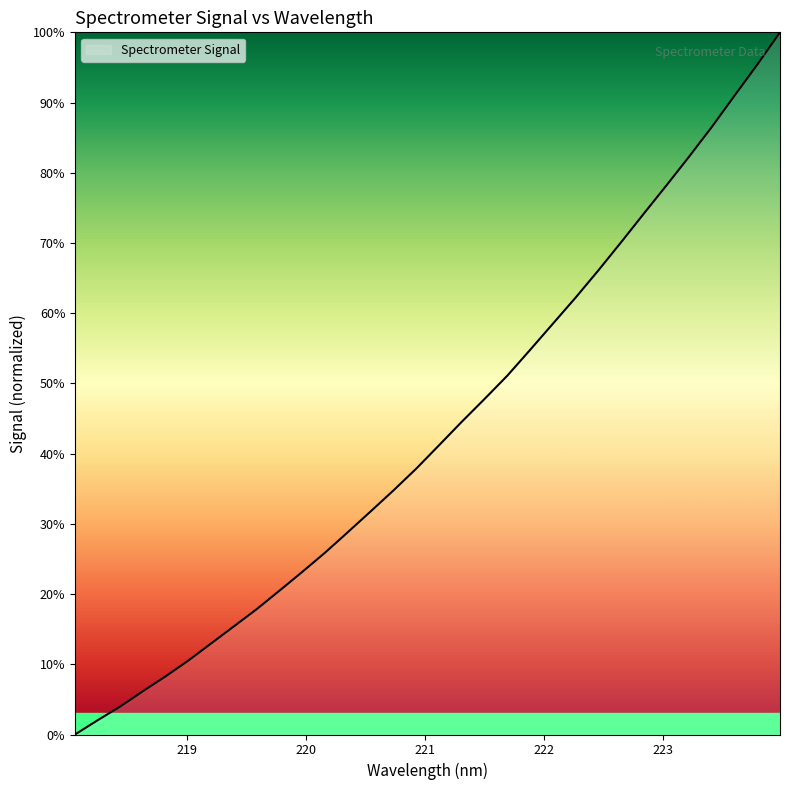

What is the difference between the maximum and minimum values?

100.0